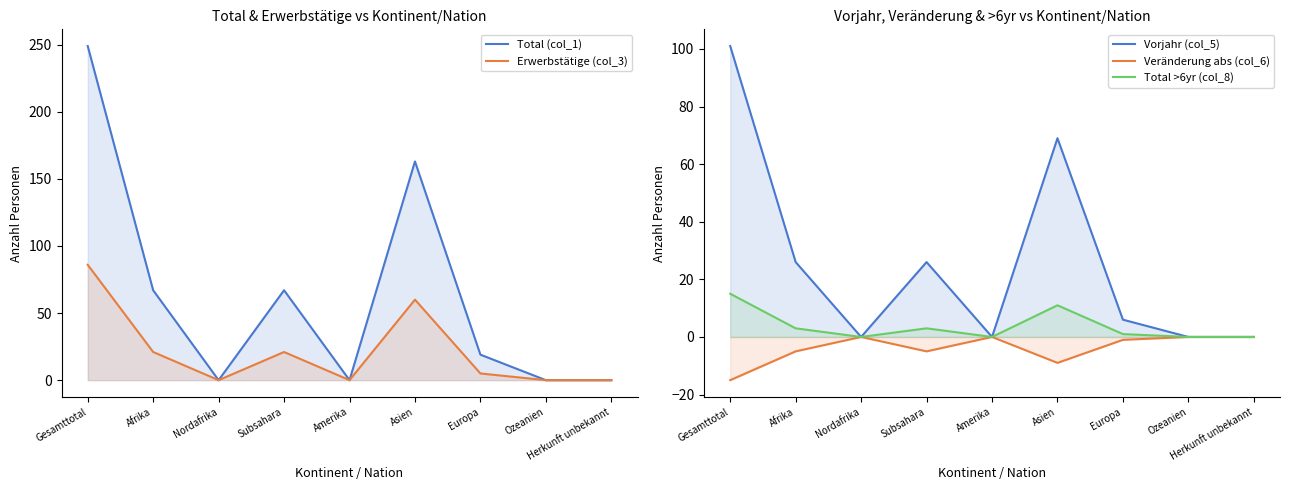

What are all the series names shown in the legend?

Total (col_1), Erwerbstätige (col_3), Vorjahr (col_5), Veränderung abs (col_6), Total >6yr (col_8)